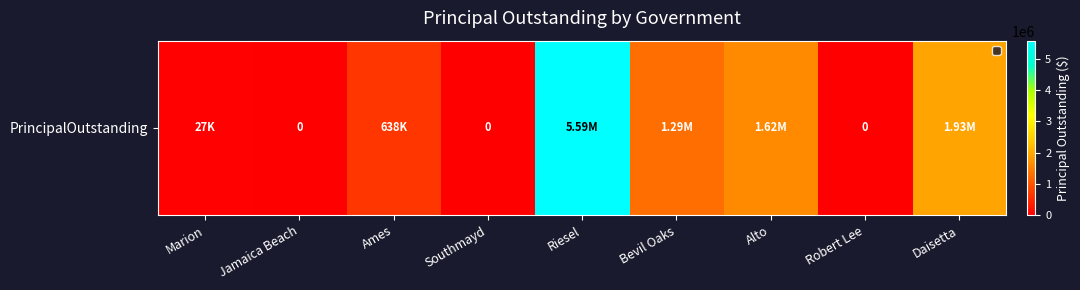

Reading left to right, list all the values displayed in this chart.

27000	0	638000	0	5588000	1295000	1620000	0	1930000